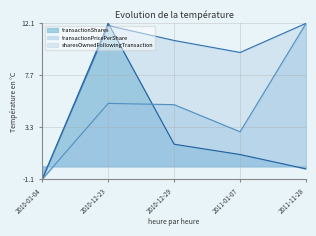

What is the average value of the transactionPricePerShare series?

4.9